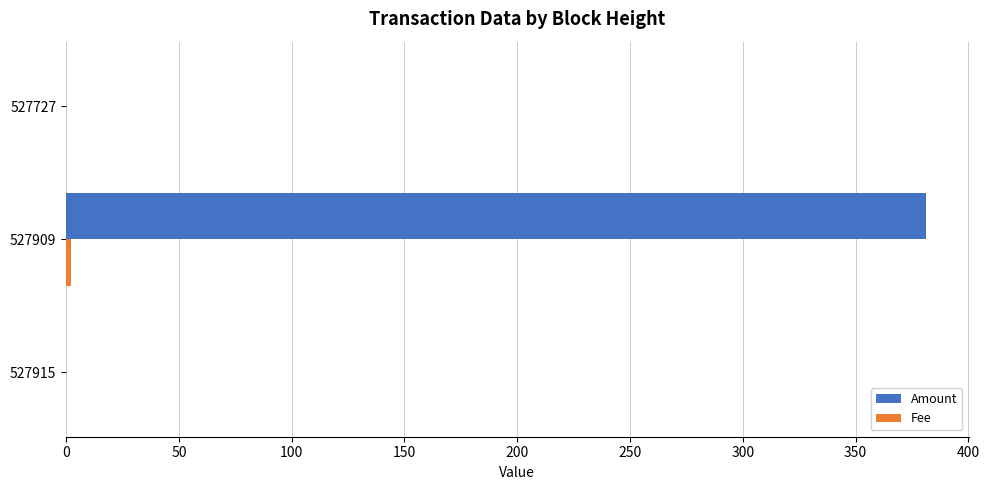

Which series has the largest total across all categories?

Amount